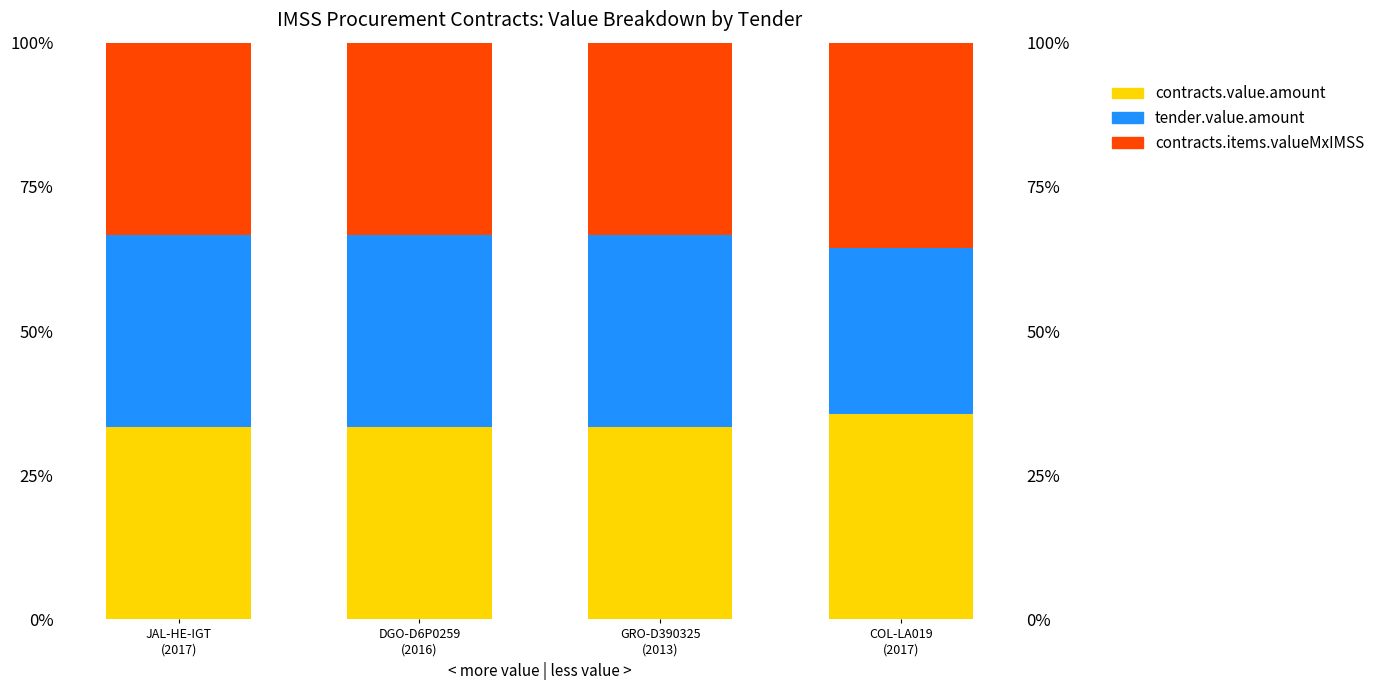

What are all the series names shown in the legend?

contracts.value.amount, tender.value.amount, contracts.items.valueMxIMSS